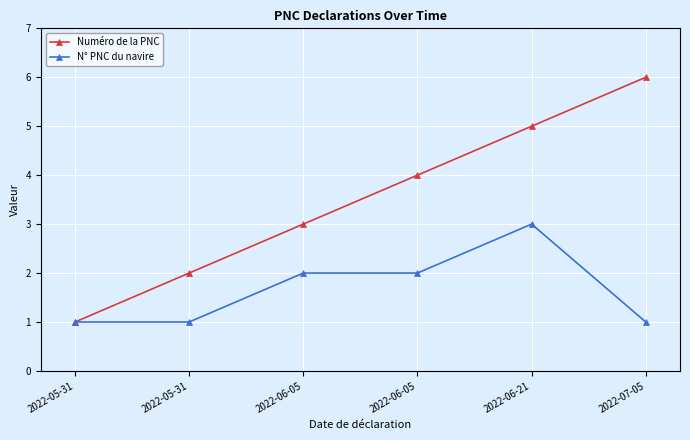

Rank the categories by Numéro de la PNC value from highest to lowest.

2022-07-05, 2022-06-21, 2022-06-05, 2022-06-05, 2022-05-31, 2022-05-31